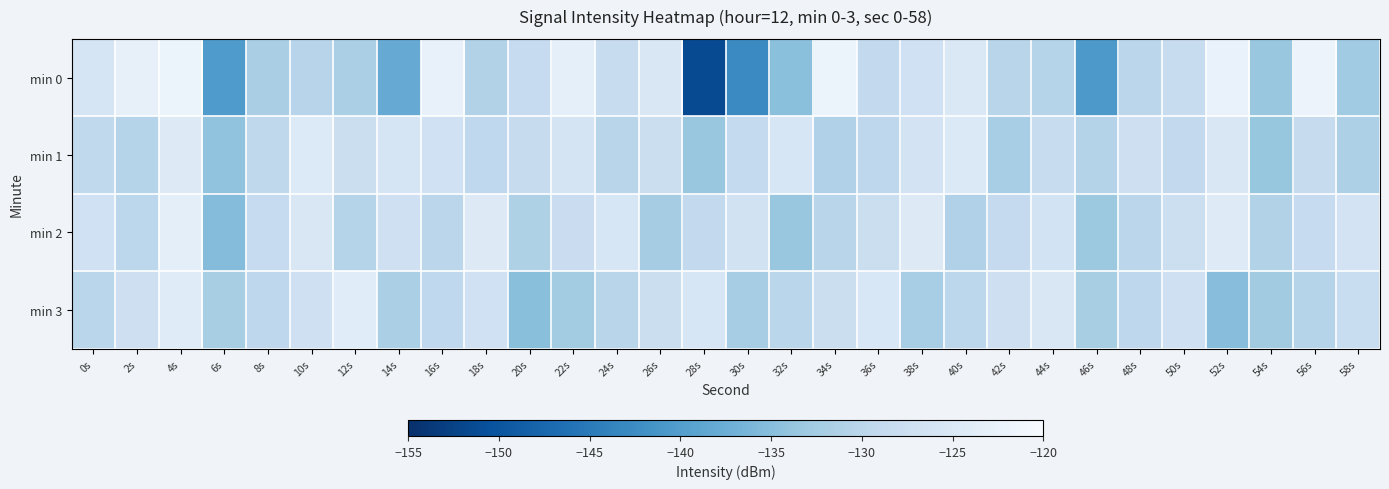

Reading left to right, what are all the values shown in this chart?

min 0: 0s=-125.9	2s=-122.8	4s=-121.8	6s=-140.4	8s=-131.8	10s=-130.4	12s=-131.7	14s=-138.0	16s=-122.5	18s=-130.9	20s=-128.7	22s=-123.2	24s=-128.4	26s=-125.3	28s=-151.4	30s=-142.8	32s=-134.8	34s=-122.2	36s=-129.2	38s=-127.0	40s=-125.1	42s=-130.2	44s=-130.5	46s=-140.7	48s=-129.9	50s=-128.2	52s=-122.4	54s=-133.6	56s=-122.0	58s=-132.8
min 1: 0s=-129.3	2s=-130.4	4s=-124.5	6s=-134.2	8s=-129.5	10s=-124.6	12s=-127.8	14s=-125.8	16s=-127.1	18s=-129.4	20s=-128.5	22s=-126.1	24s=-130.2	26s=-127.8	28s=-133.4	30s=-128.9	32s=-125.6	34s=-131.2	36s=-129.7	38s=-126.4	40s=-124.9	42s=-132.1	44s=-128.3	46s=-130.8	48s=-127.5	50s=-129.1	52s=-125.3	54s=-133.7	56s=-128.6	58s=-131.4
min 2: 0s=-127.1	2s=-129.8	4s=-123.5	6s=-135.2	8s=-128.7	10s=-125.3	12s=-130.6	14s=-127.2	16s=-129.9	18s=-124.6	20s=-131.3	22s=-128.0	24s=-125.7	26s=-132.4	28s=-129.1	30s=-126.8	32s=-133.5	34s=-130.2	36s=-127.9	38s=-124.6	40s=-131.1	42s=-128.8	44s=-126.5	46s=-133.2	48s=-129.9	50s=-127.6	52s=-124.3	54s=-131.0	56s=-128.7	58s=-126.4
min 3: 0s=-130.0	2s=-127.5	4s=-124.2	6s=-131.9	8s=-129.6	10s=-127.3	12s=-124.0	14s=-131.7	16s=-129.4	18s=-127.1	20s=-134.8	22s=-132.5	24s=-130.2	26s=-127.9	28s=-125.6	30s=-132.3	32s=-130.0	34s=-127.7	36s=-125.4	38s=-132.1	40s=-129.8	42s=-127.5	44s=-125.2	46s=-131.9	48s=-129.6	50s=-127.3	52s=-135.0	54s=-132.7	56s=-130.4	58s=-128.1